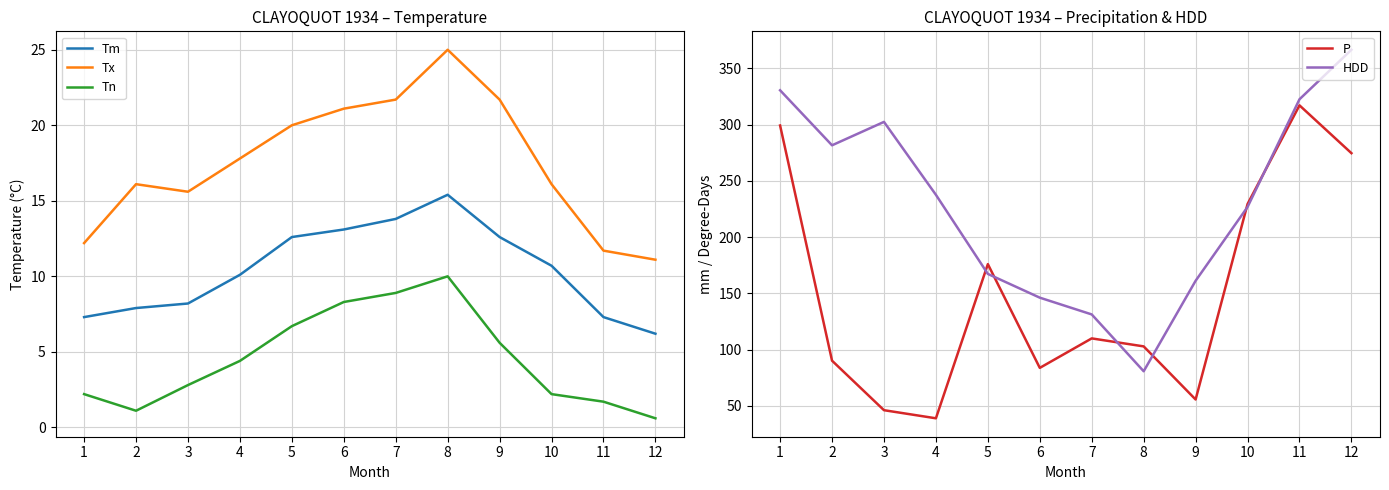

What is the average value of the HDD series?

229.6